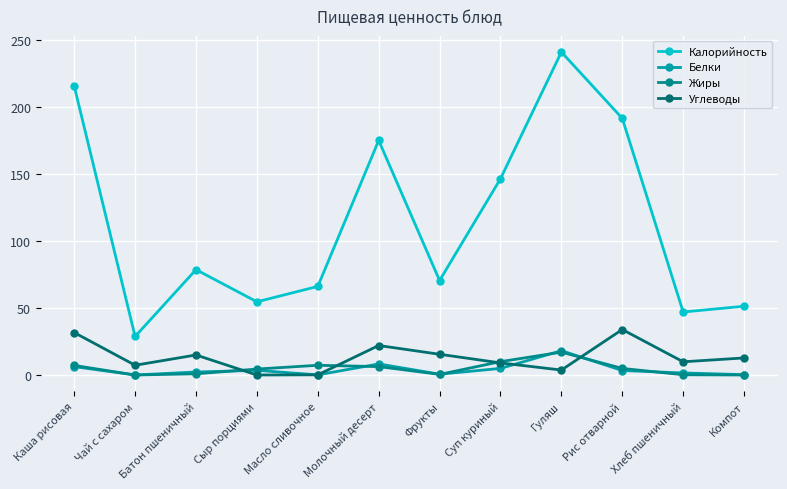

Is it true that Жиры equals 7.5 at Компот?

False